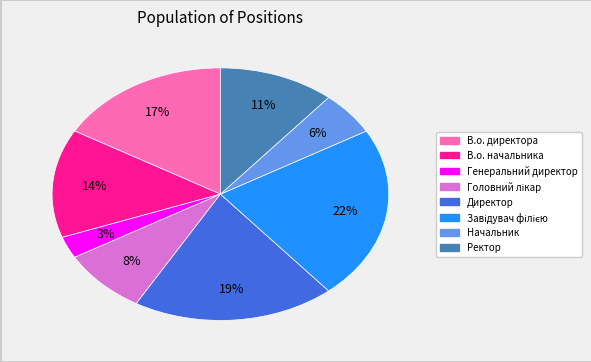

Combined, do В.о. начальника and Начальник account for over 50%?

No